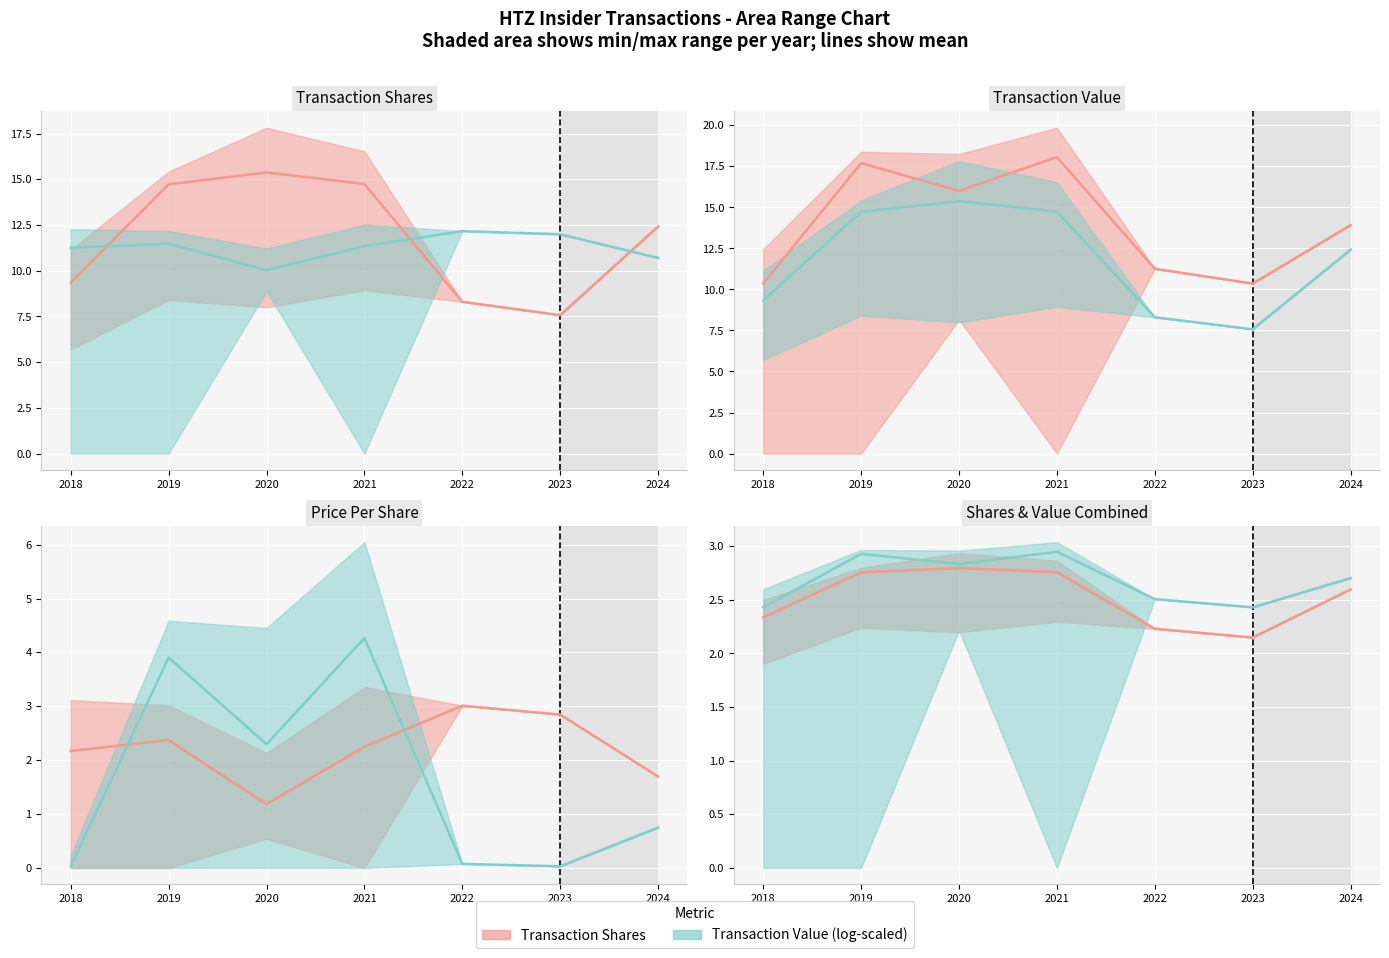

What is the sum of the Value (mean) values at 2022 and 2018?

4.9